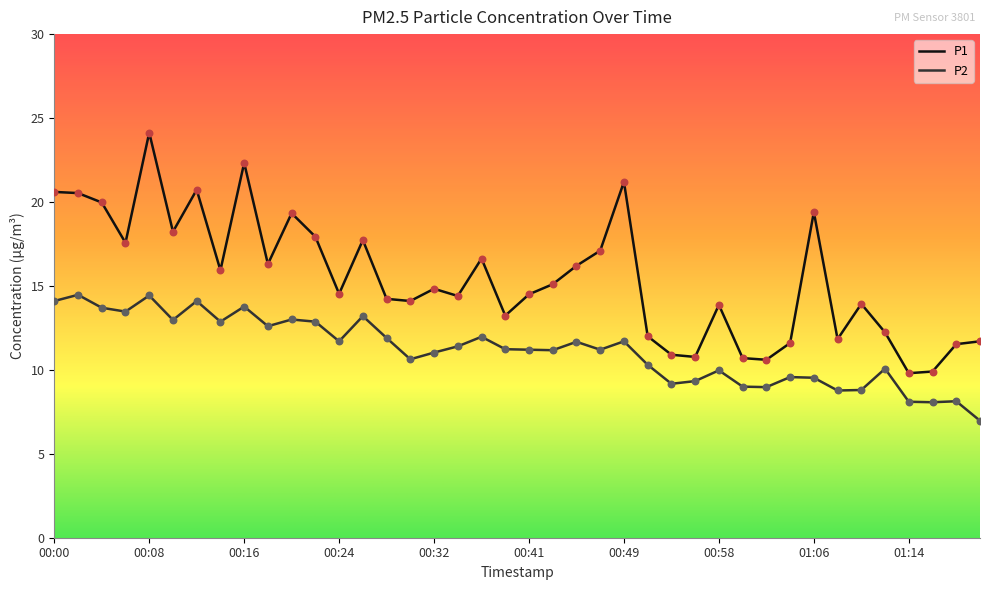

True or false: P2 and P1 cross at least once.

False